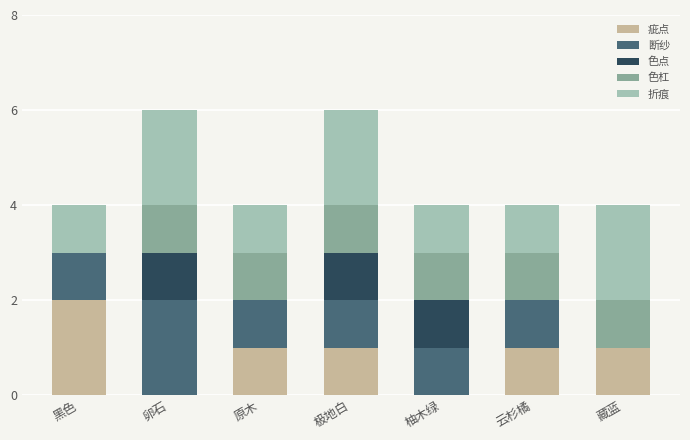

What is the total value across all series at 黑色?

4